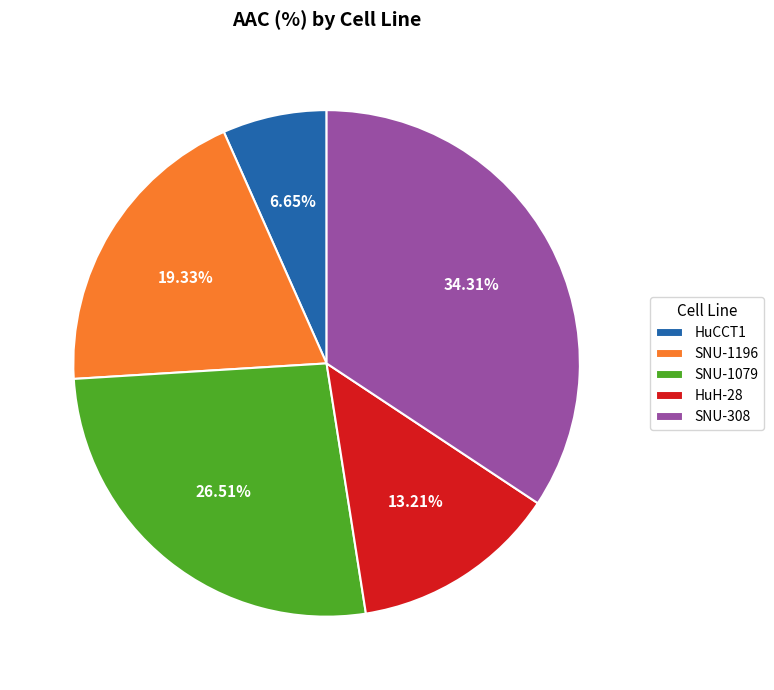

What is the ratio of the value at SNU-1079 to the value at SNU-308?

0.8